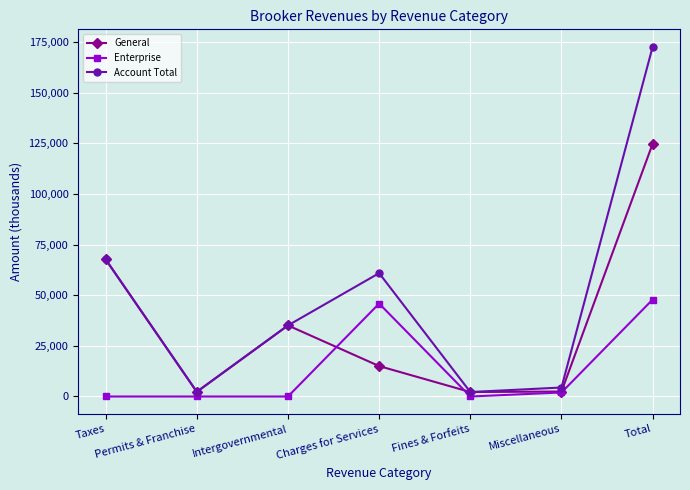

What is the value of the Account Total point at the 7th from the left?

172734